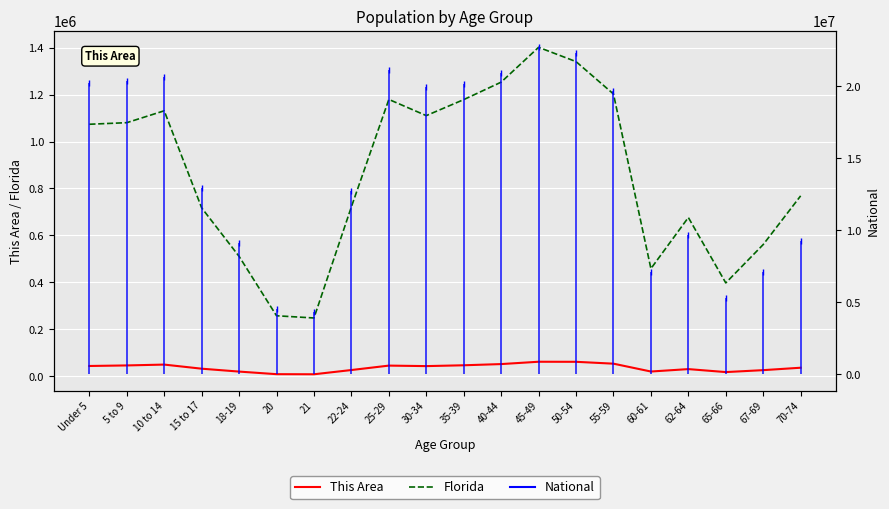

Where is the first local minimum for Florida?

21